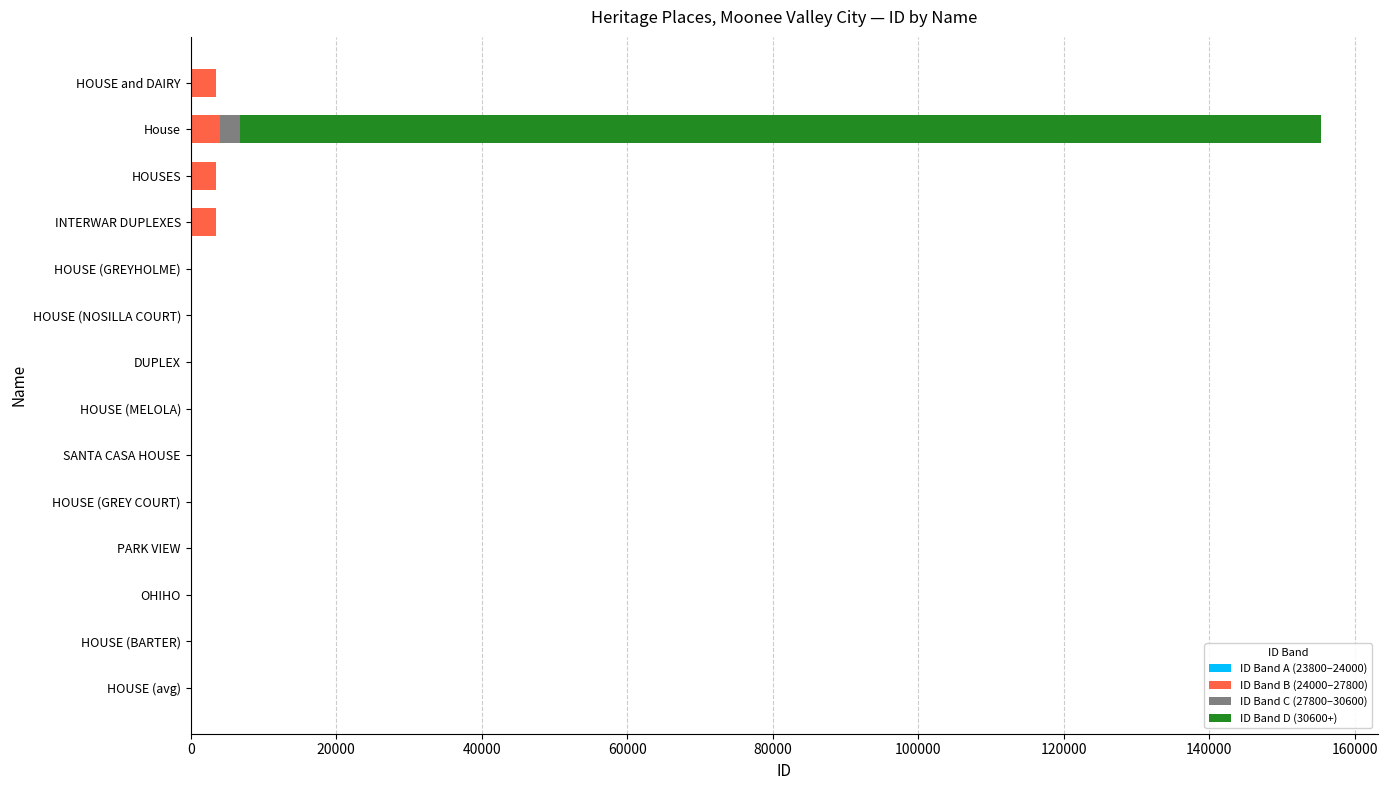

At which category is the sum across all series the highest?

House